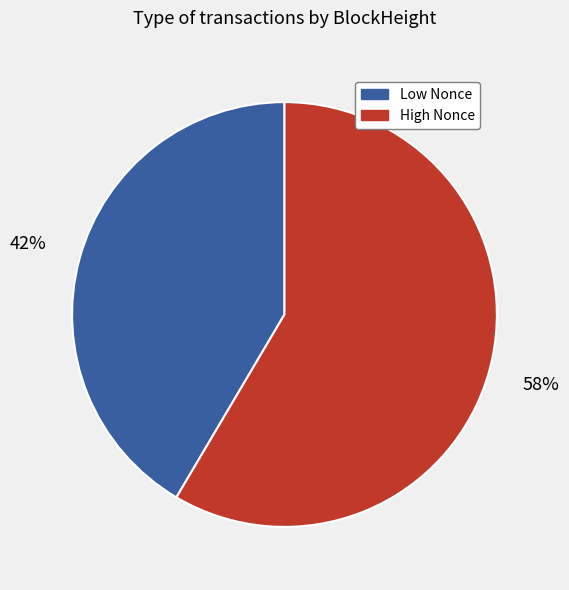

Which has a higher value, Low Nonce or High Nonce?

High Nonce